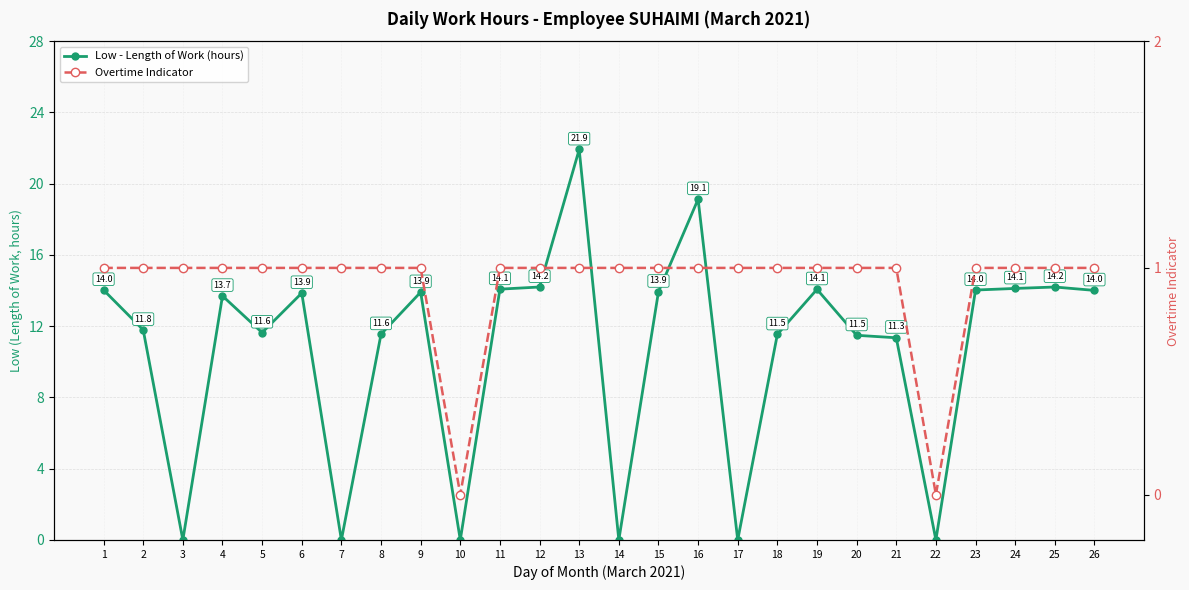

How many times do Low - Length of Work (hours) and Overtime Indicator cross each other?

8